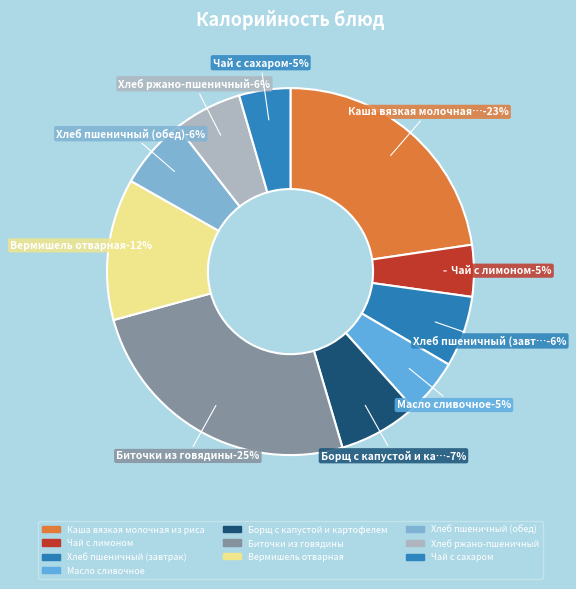

Which has a higher value, Хлеб пшеничный (завтрак) or Чай с лимоном?

Хлеб пшеничный (завтрак)